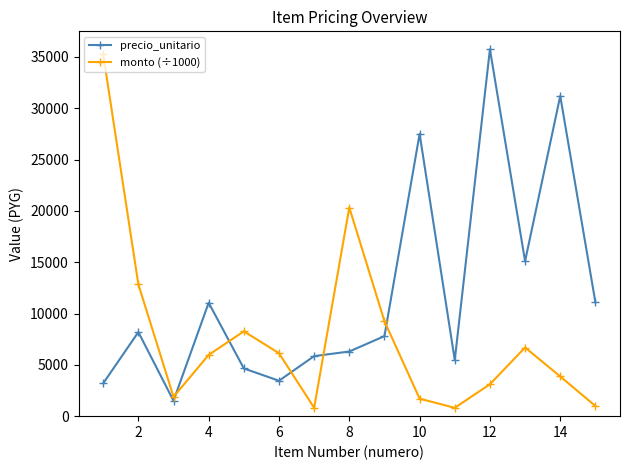

Rank the series by their average value, from highest to lowest.

precio_unitario, monto (÷1000)